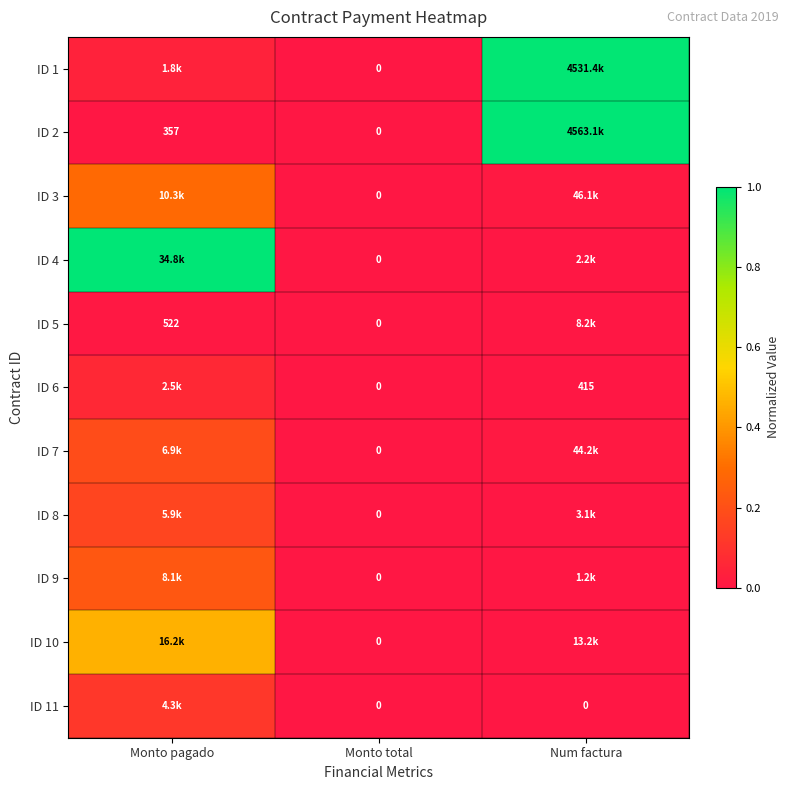

Count the ID 2 values in the range 0 to 1.

3